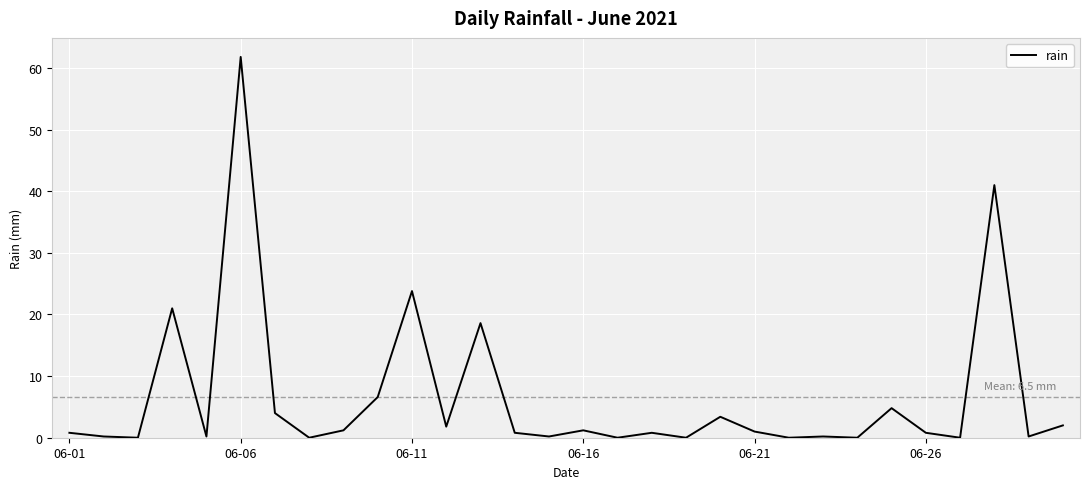

What is the maximum value shown in the chart?

61.8